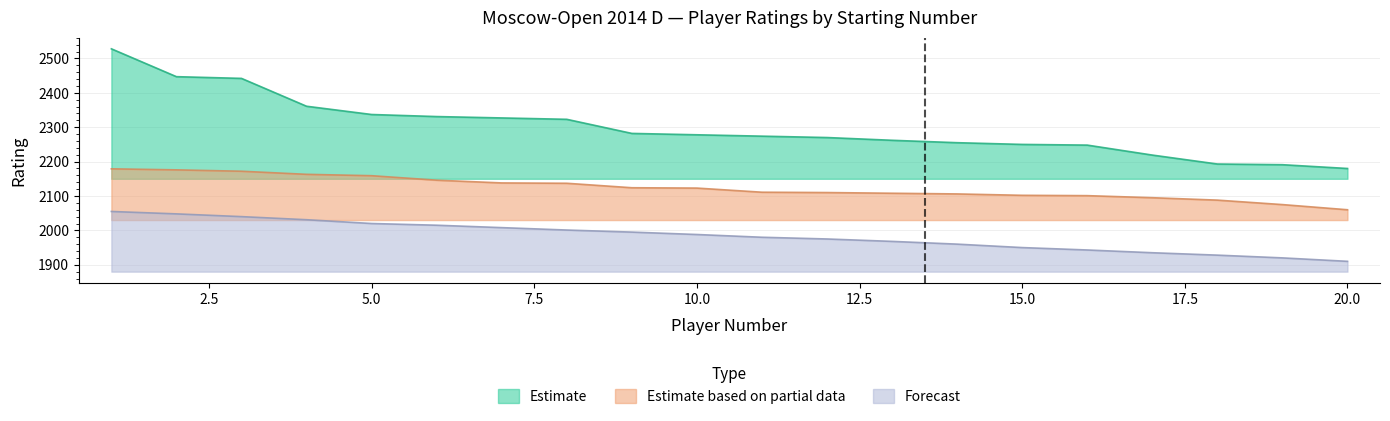

At which label does Estimate reach its minimum?

20.0